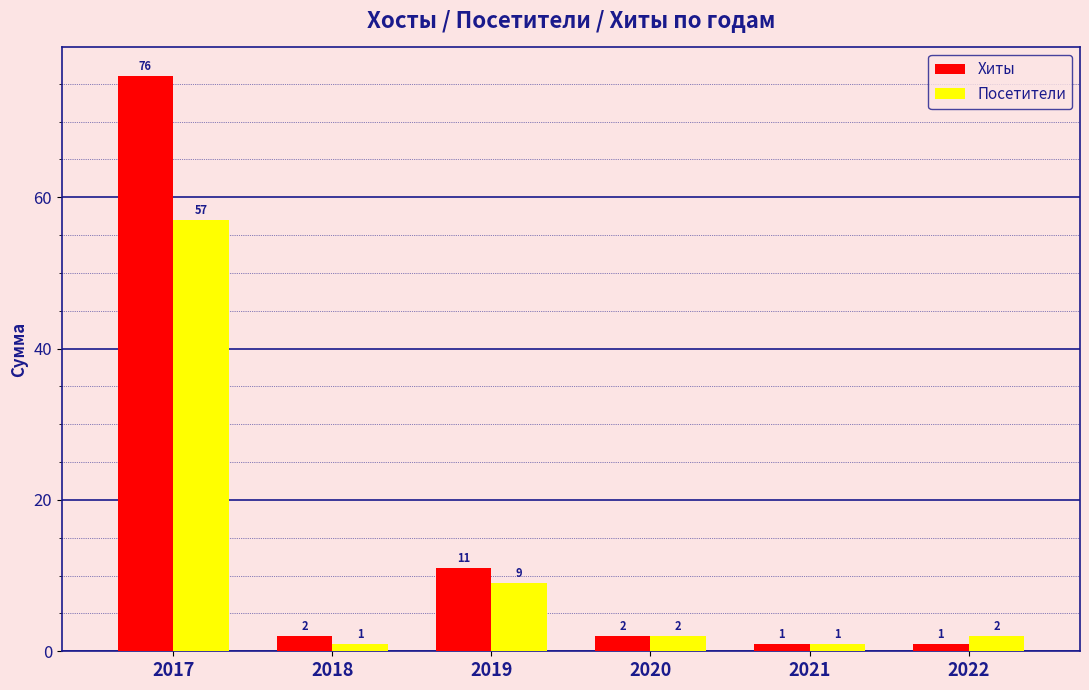

List the series in order of their peak value, lowest first.

Посетители, Хиты